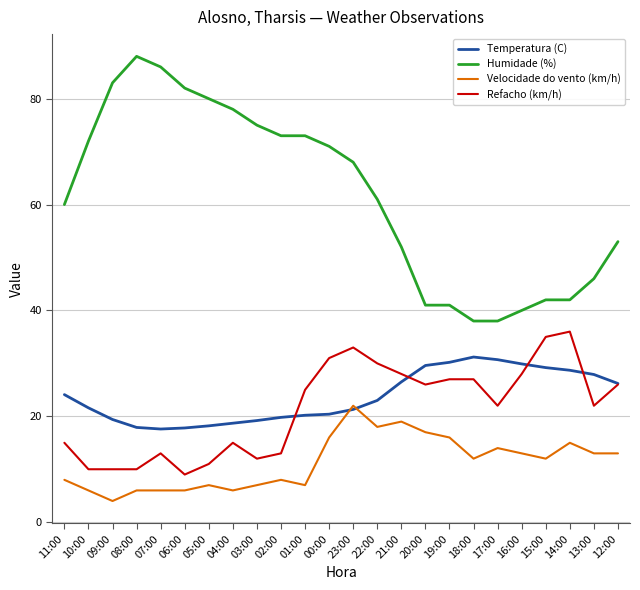

Does the chart have visible grid lines?

Yes